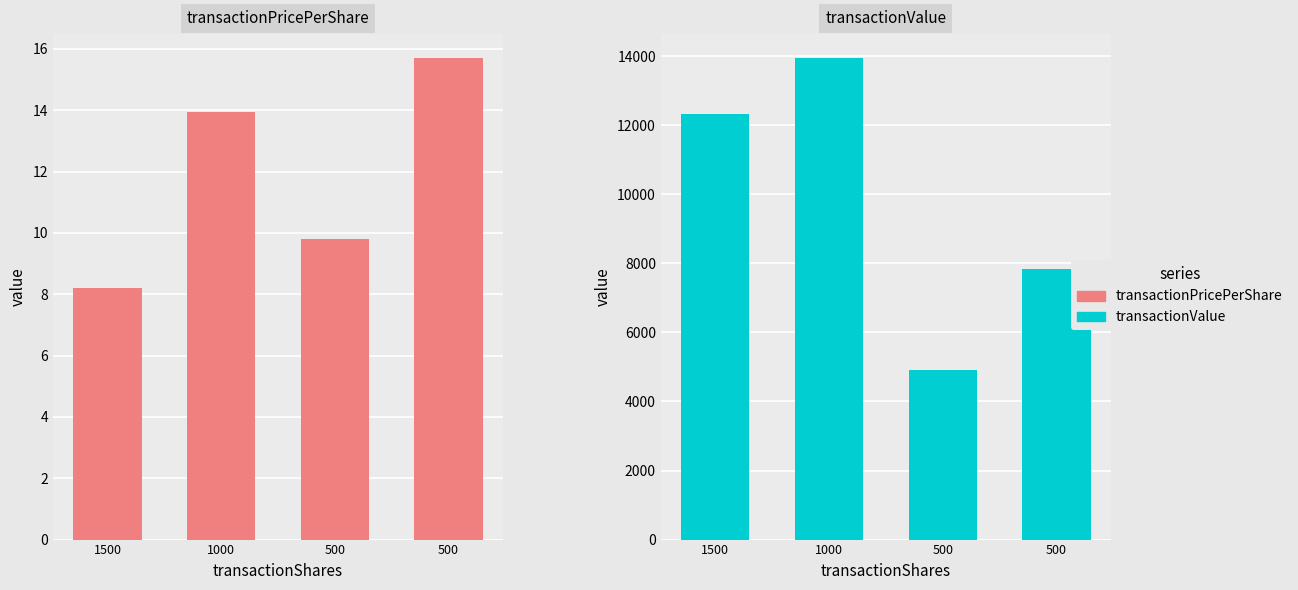

How many bars are there in total?

8